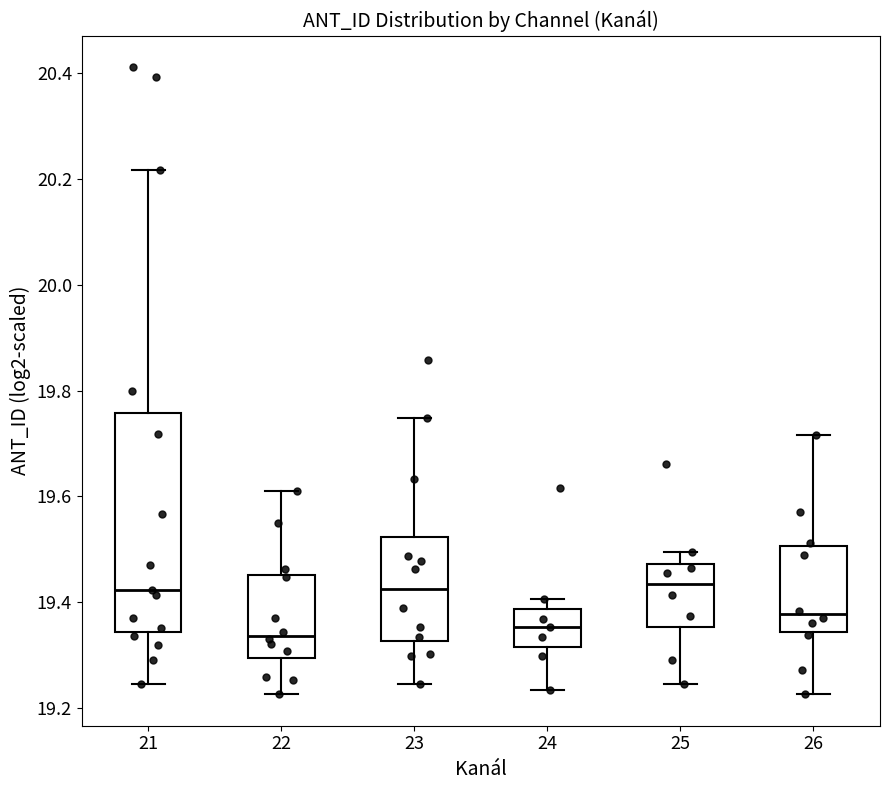

Reading left to right, transcribe this box plot: for each box, give where its median line is, the range the box spans, and where its two whiskers end, as read against the y-axis. The values are not printed on the chart, so give them approximately, as read against the axis.

21: median 19.42, box 19.34 to 19.76, whiskers 19.24 to 20.22
22: median 19.34, box 19.30 to 19.46, whiskers 19.22 to 19.62
23: median 19.42, box 19.32 to 19.52, whiskers 19.24 to 19.74
24: median 19.36, box 19.32 to 19.38, whiskers 19.24 to 19.40
25: median 19.44, box 19.36 to 19.48, whiskers 19.24 to 19.50
26: median 19.38, box 19.34 to 19.50, whiskers 19.22 to 19.72